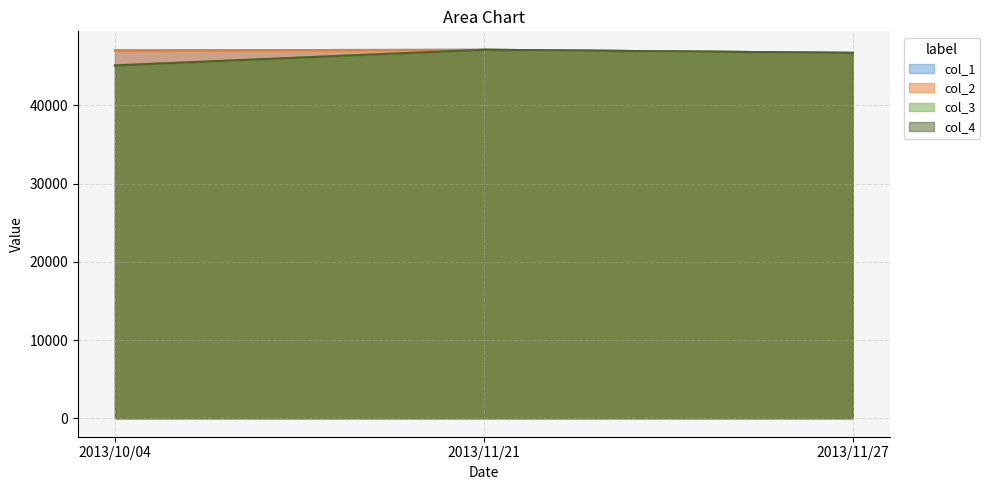

What is the total value across all series at 2013/11/27?

186800